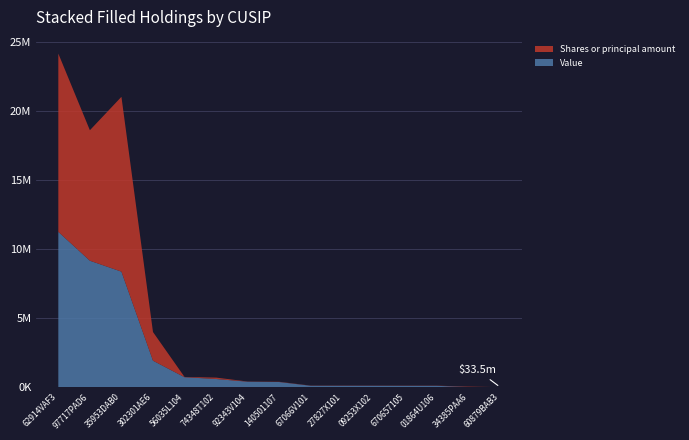

Reading left to right, what are all the values shown in this chart?

Value: 11265000	9175000	8383000	1935000	738000	609000	413000	390000	119000	118000	117000	114000	114000	27000	10000
Shares or principal amount: 12911000	9449000	12662000	2075000	18166	100720	12730	17023	11719	13209	11552	11795	12230	28000	10000